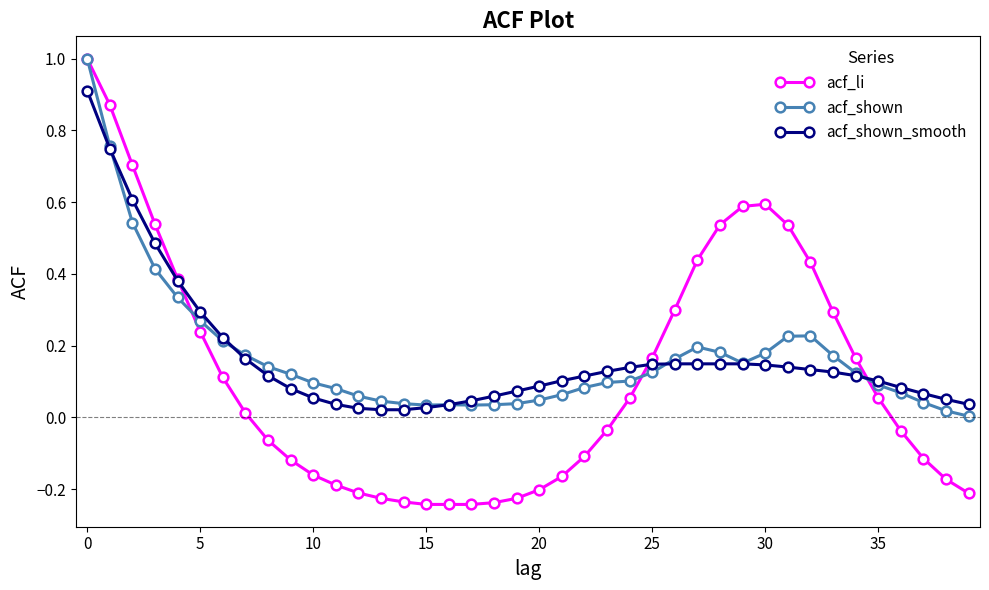

Which series has the largest range (max minus min)?

acf_li